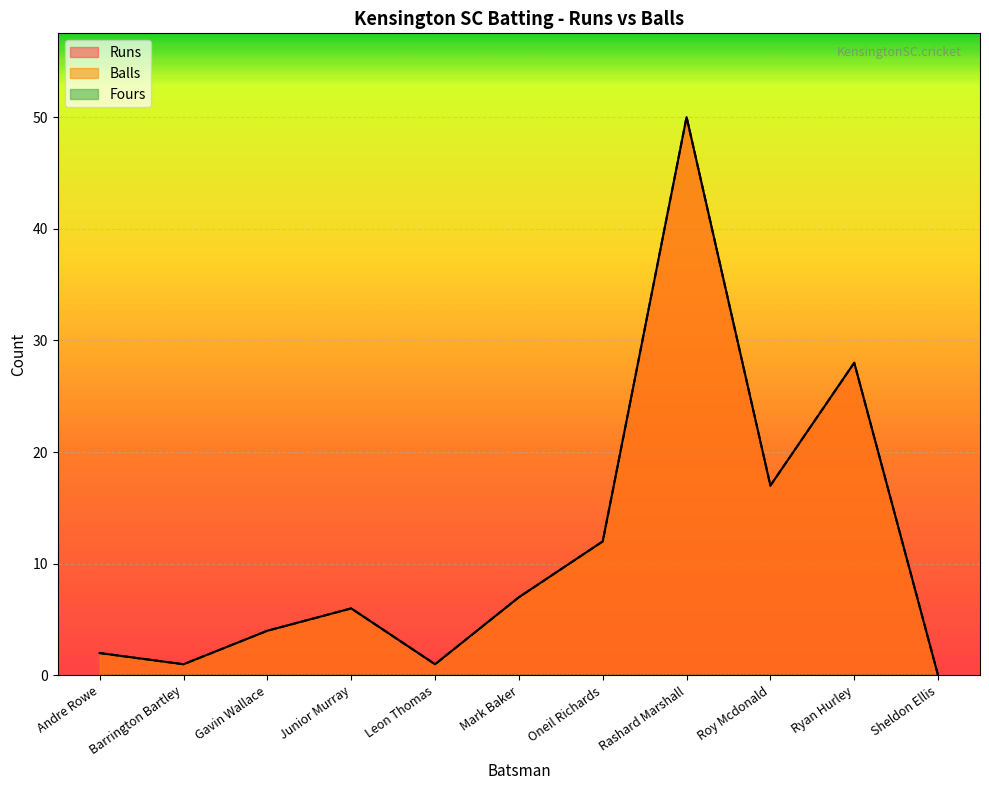

True or false: Balls and Runs cross at least once.

False